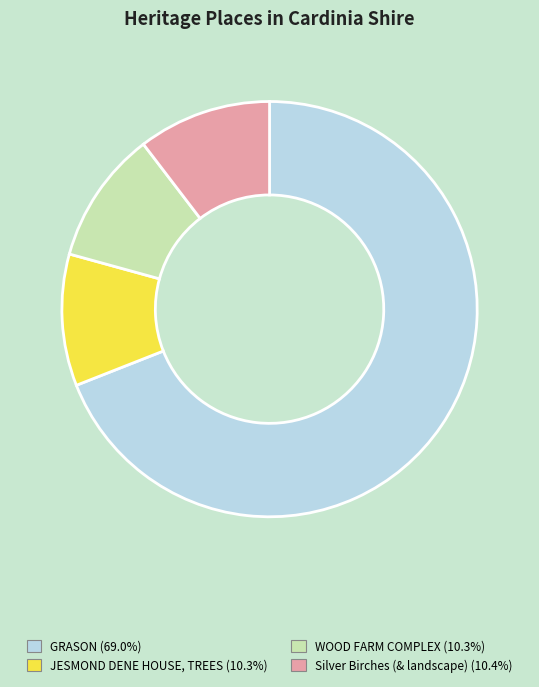

Combined, do GRASON and Silver Birches (& landscape) account for over 50%?

Yes